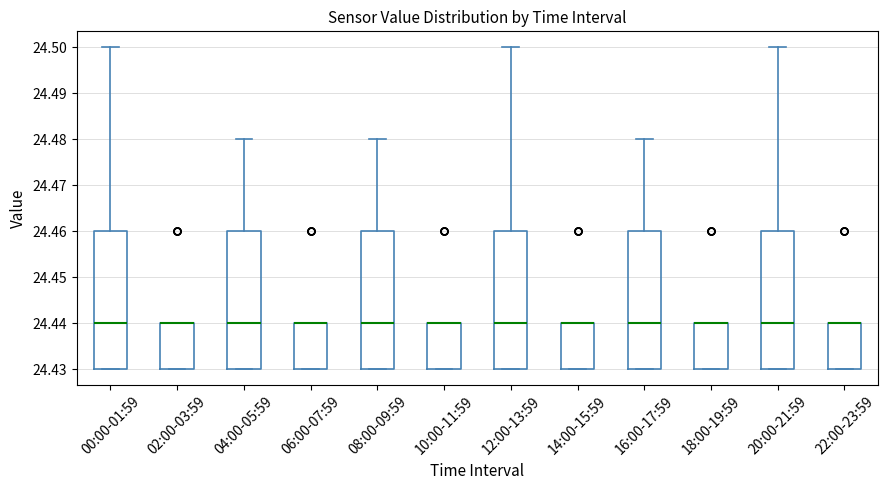

Where is the lower edge of the box for 18:00-19:59 on the y-axis? The values are not printed on the chart, so give them approximately, as read against the axis.

24.43